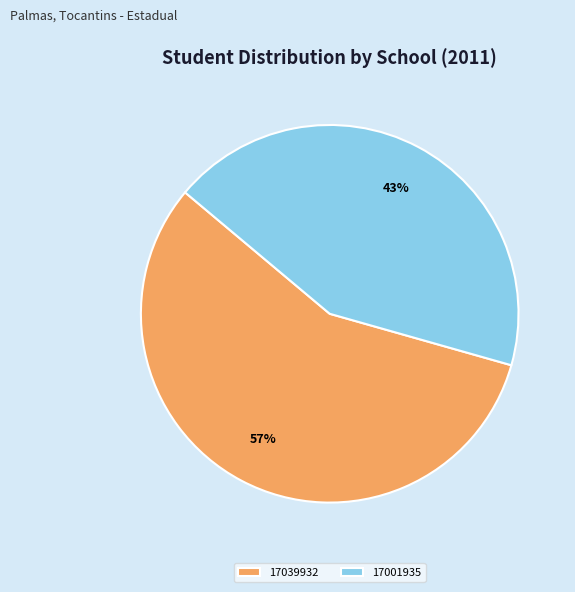

The 17001935 slice represents 43% of the pie. True or false?

True